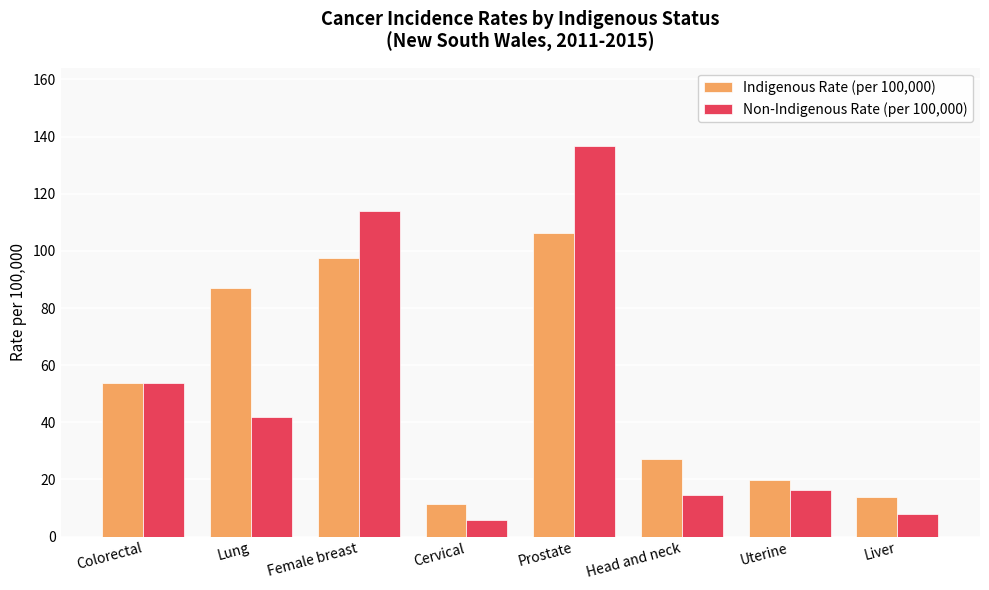

What position from the left is Head and neck?

6